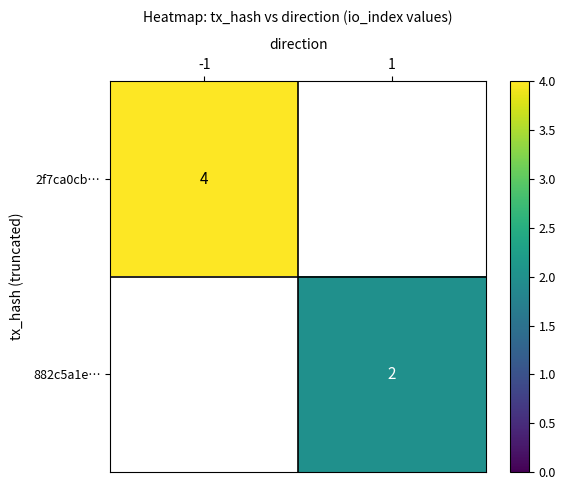

Count the number of categories in the chart.

2